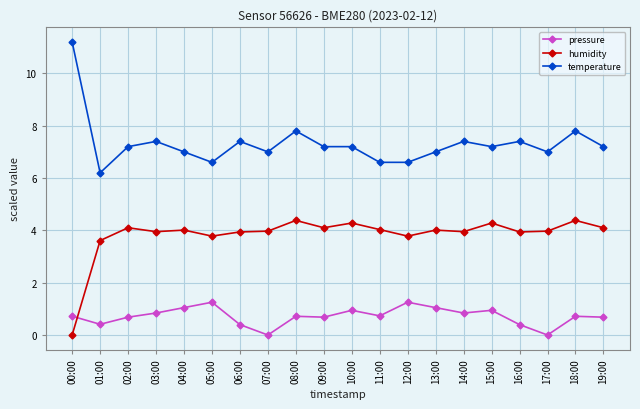

True or false: temperature and humidity cross at least once.

False